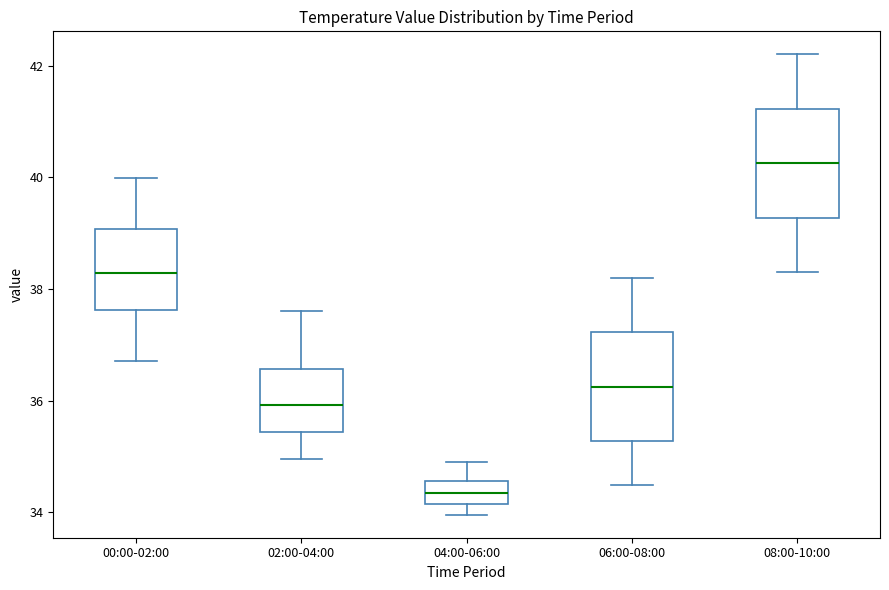

Reading left to right, transcribe this box plot: for each box, give where its median line is, the range the box spans, and where its two whiskers end, as read against the y-axis. The values are not printed on the chart, so give them approximately, as read against the axis.

00:00-02:00: median 38.2, box 37.6 to 39.0, whiskers 36.8 to 40.0
02:00-04:00: median 36.0, box 35.4 to 36.6, whiskers 35.0 to 37.6
04:00-06:00: median 34.4, box 34.2 to 34.6, whiskers 34.0 to 35.0
06:00-08:00: median 36.2, box 35.2 to 37.2, whiskers 34.6 to 38.2
08:00-10:00: median 40.2, box 39.2 to 41.2, whiskers 38.4 to 42.2